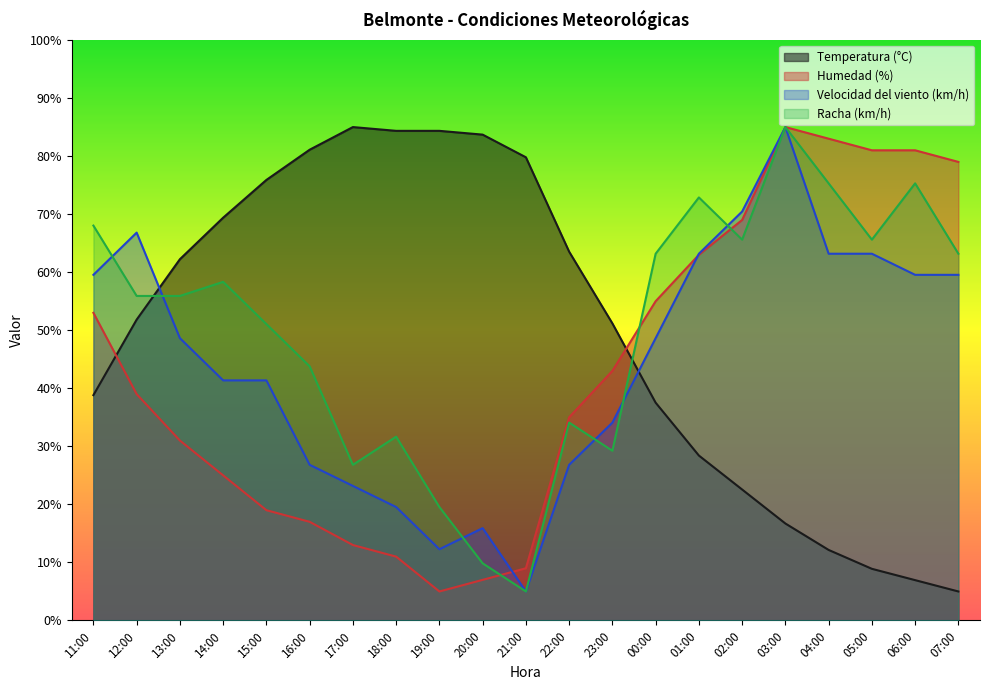

How many times do Racha (km/h) and Humedad (%) cross each other?

3